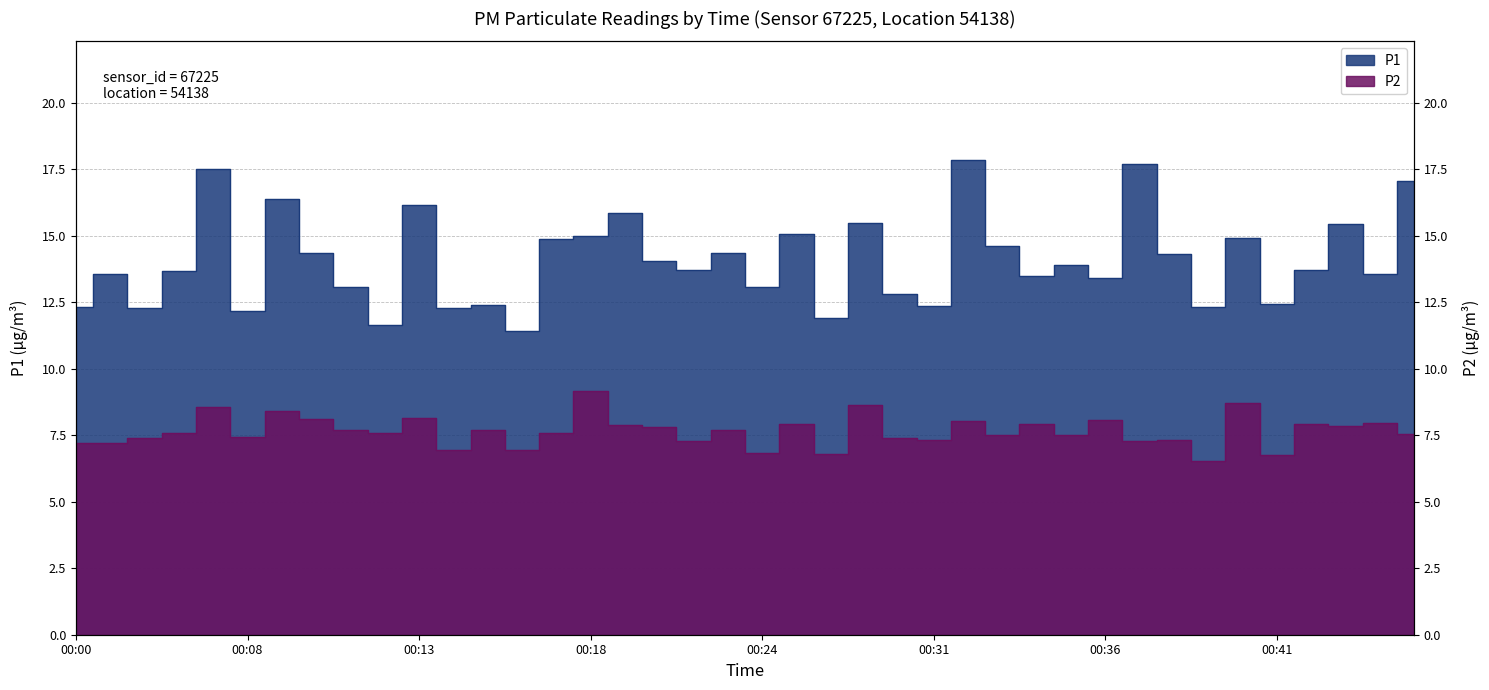

Which label corresponds to the smallest value in the chart?

00:39